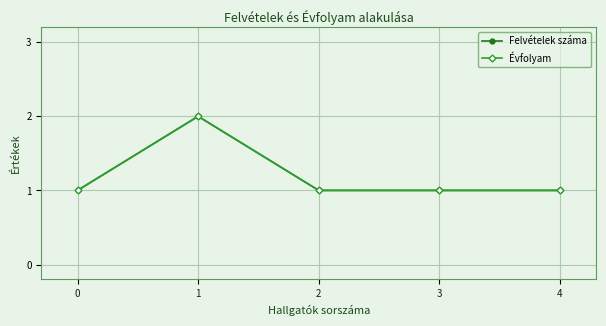

Is this an area chart (filled region under the line)?

No